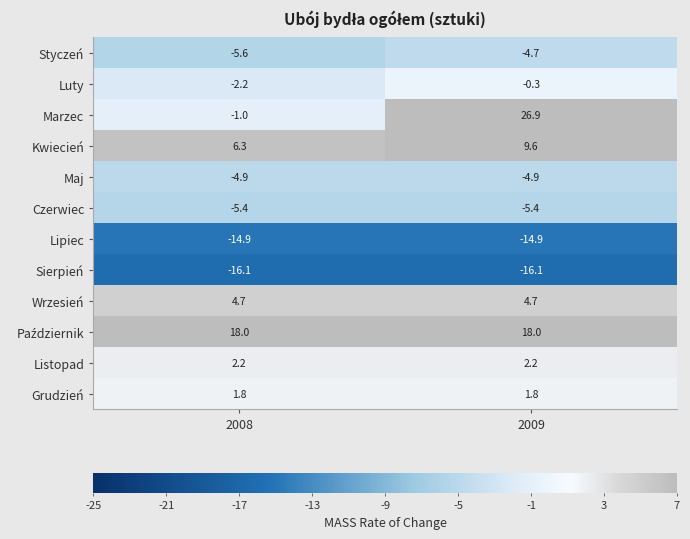

What is the average value of the Czerwiec series?

-5.4